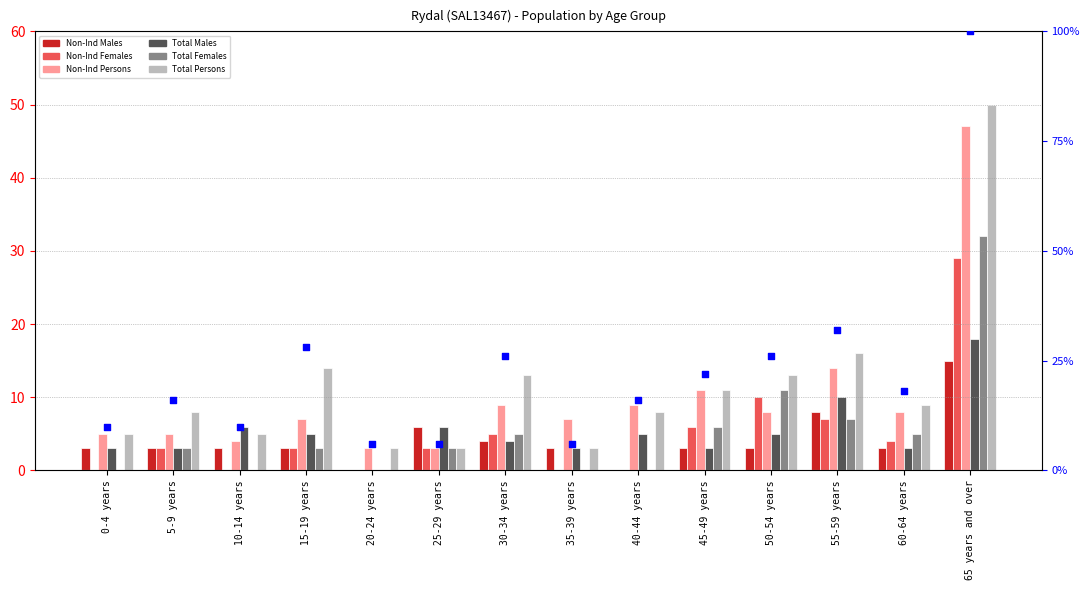

At which category is the sum across all series the highest?

65 years and over